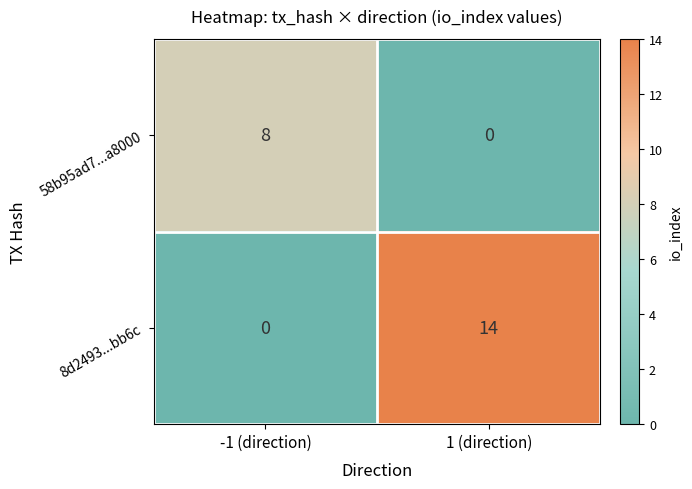

At which category does the chart reach its peak across all series?

1 (direction)